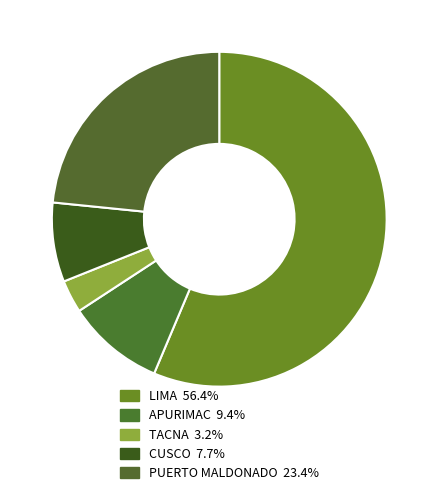

Does any single category account for the majority?

Yes